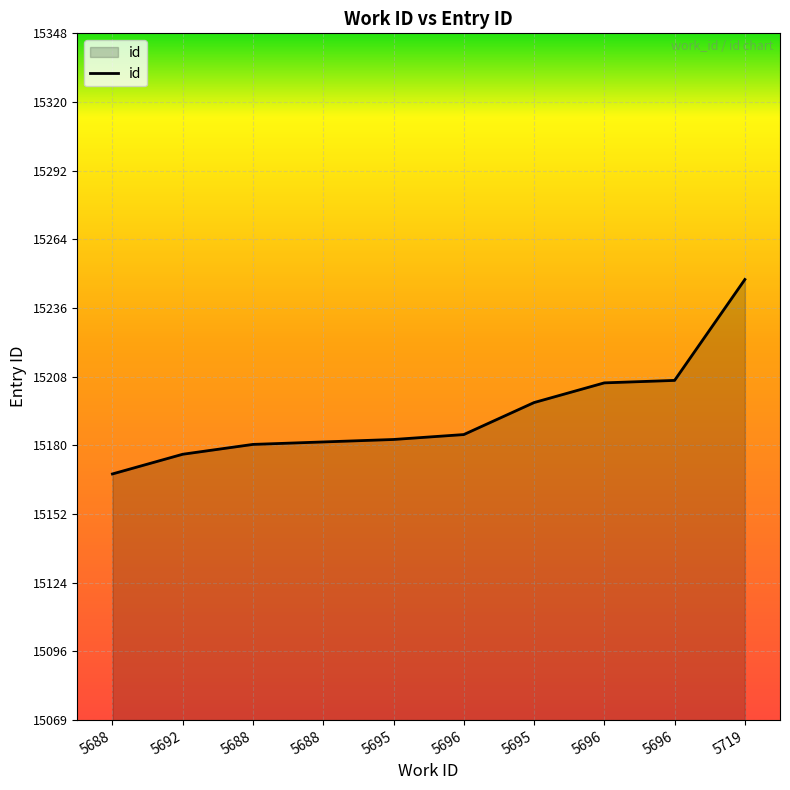

How many lines are shown in the chart?

1